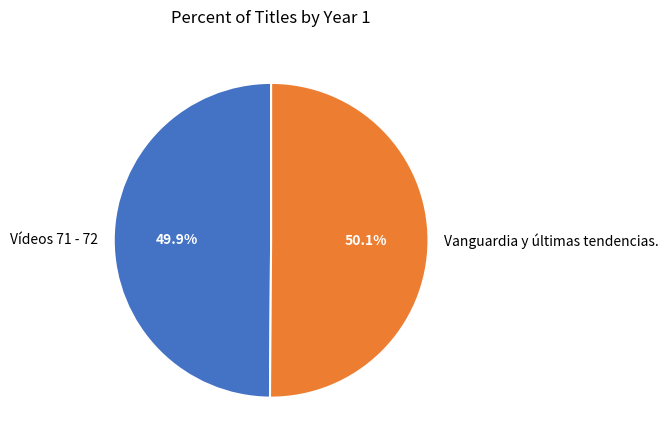

To the nearest percent, what portion does Vídeos 71 - 72 represent?

50%